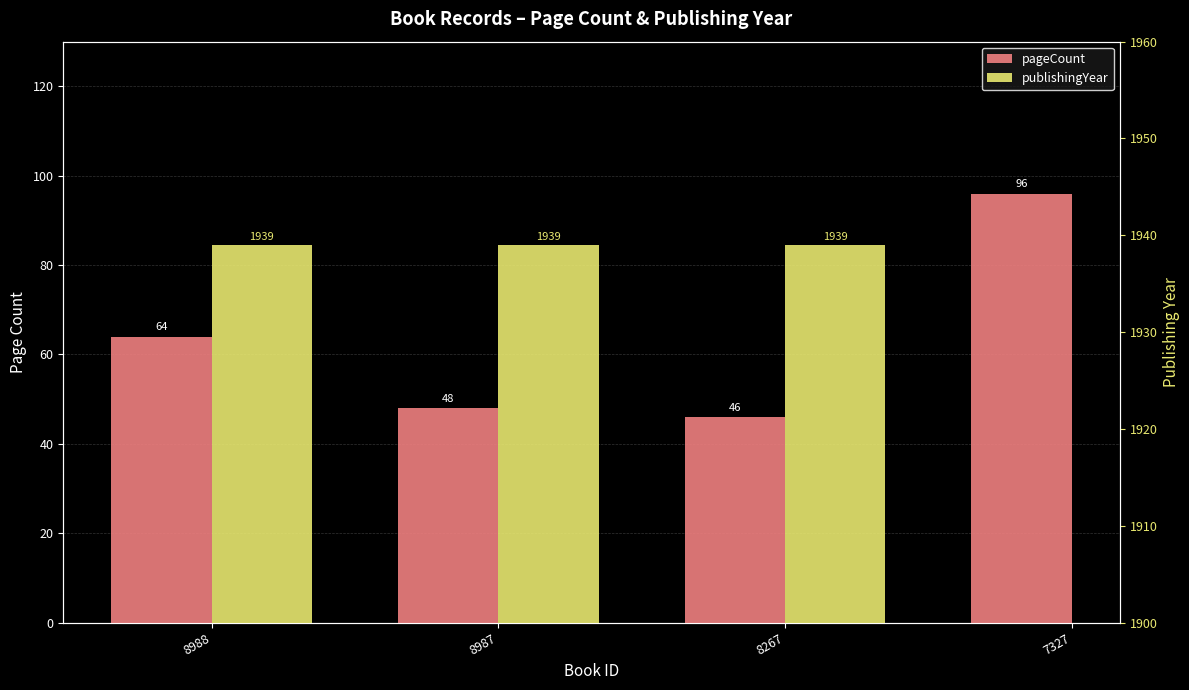

What are all the series names shown in the legend?

pageCount, publishingYear